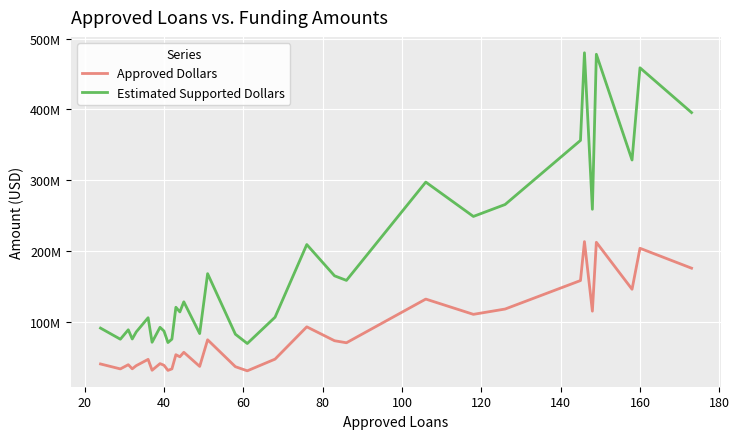

True or false: Approved Dollars and Estimated Supported Dollars intersect in this chart.

False